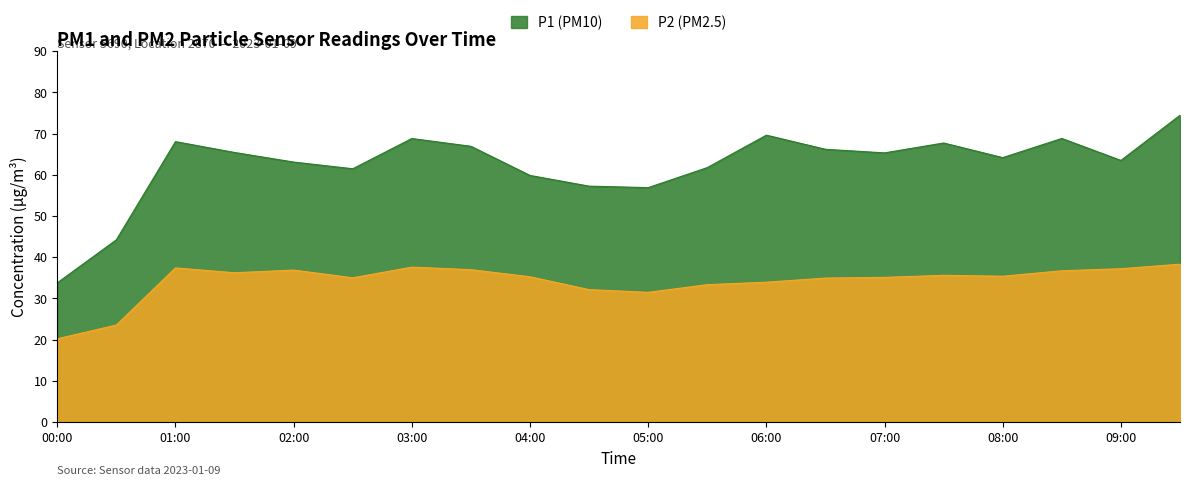

Does the chart display data point markers on the line(s)?

No